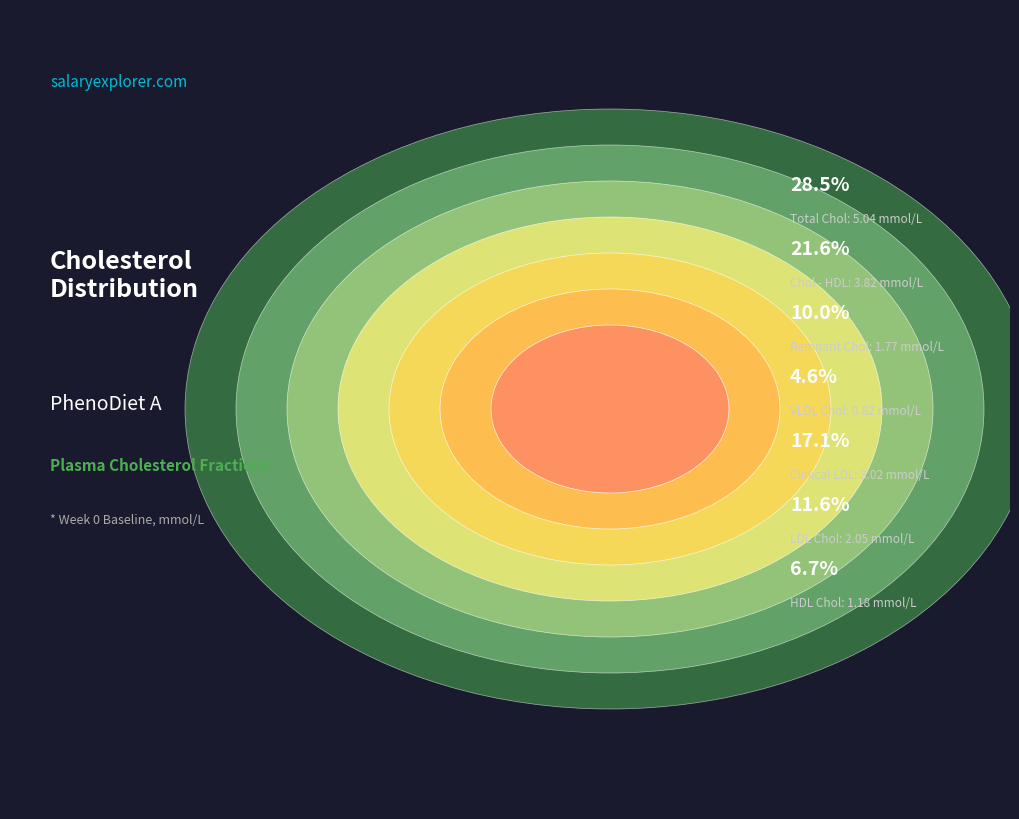

Is there a majority slice in this chart?

No